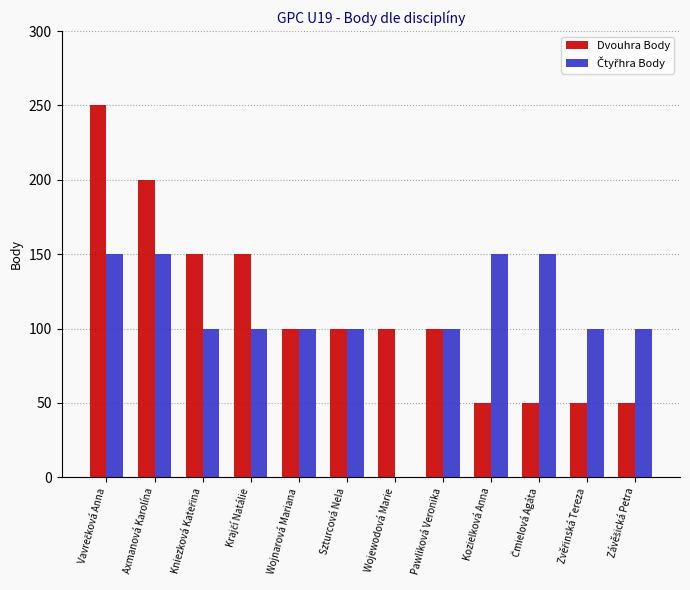

The value of Dvouhra Body at Wojewodová Marie is 100. True or false?

True